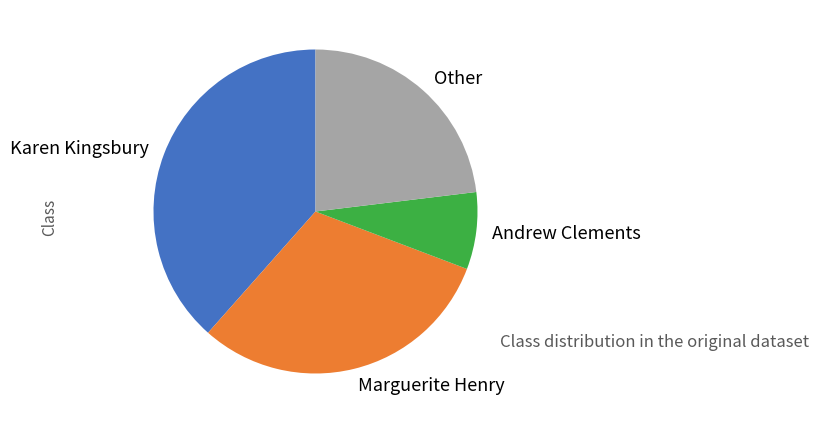

Rank the categories by value from lowest to highest.

Andrew Clements, Other, Marguerite Henry, Karen Kingsbury